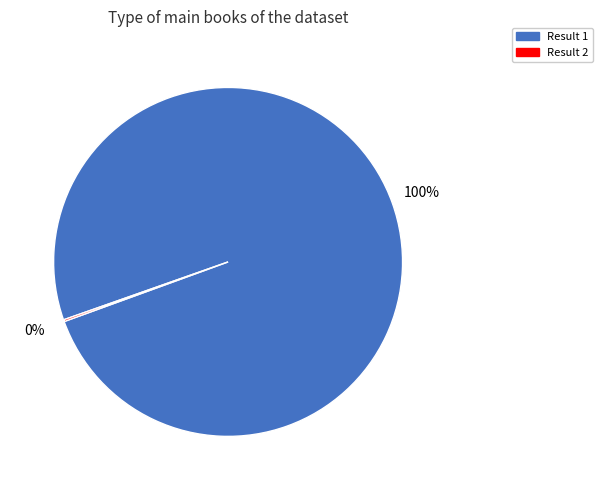

Which category accounts for the majority?

Result 1